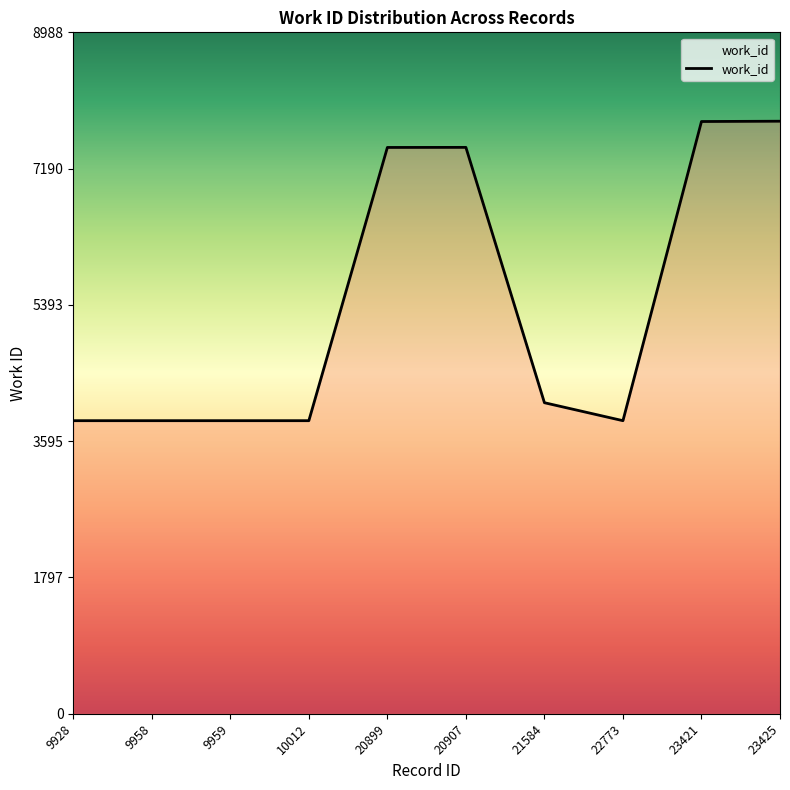

How many distinct data groups are displayed?

1